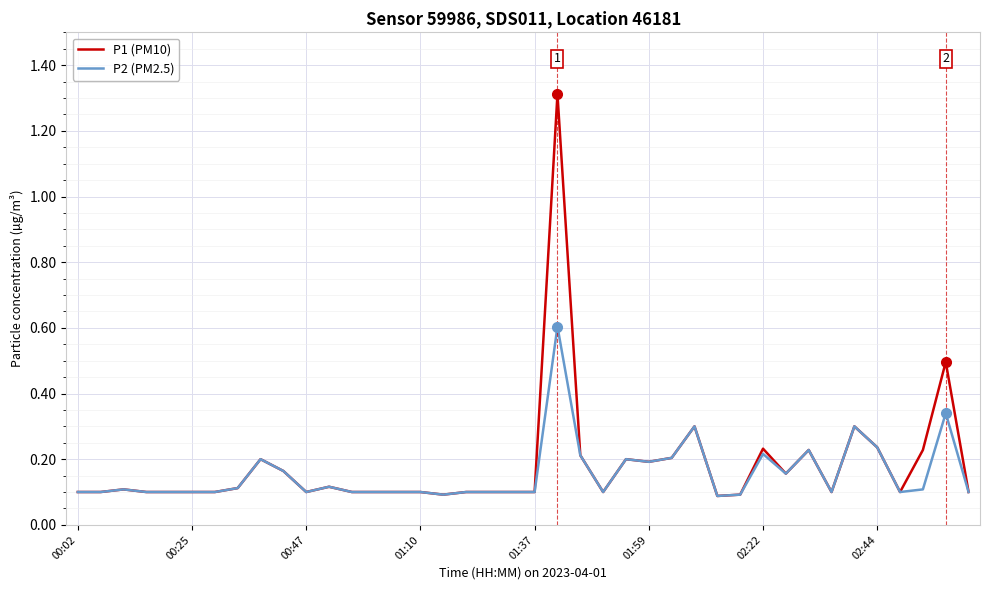

What is the maximum value shown in the chart?

1.3